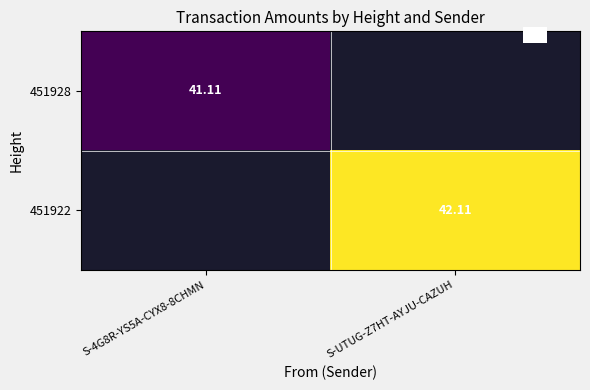

Is it true that 451928 equals 41.1 at S-4G8R-YS5A-CYX8-8CHMN?

True